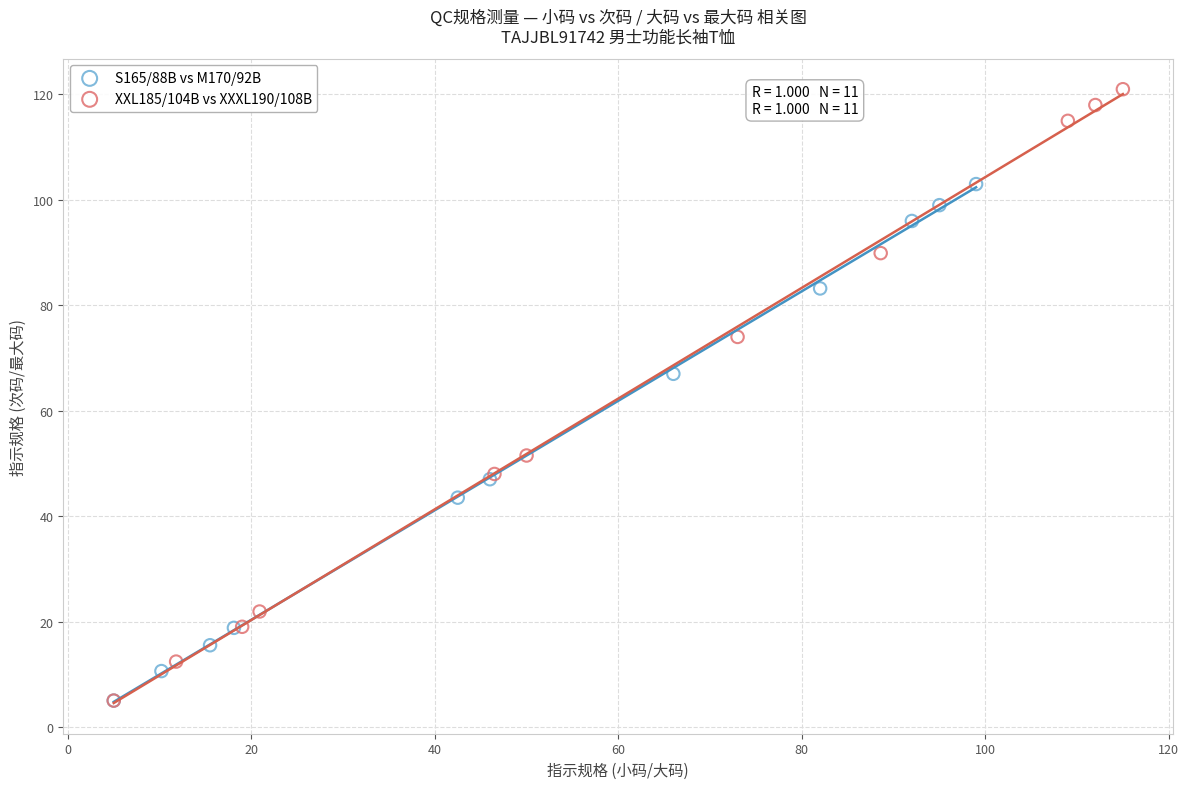

Which series contains the highest Y value?

XXL185/104B vs XXXL190/108B